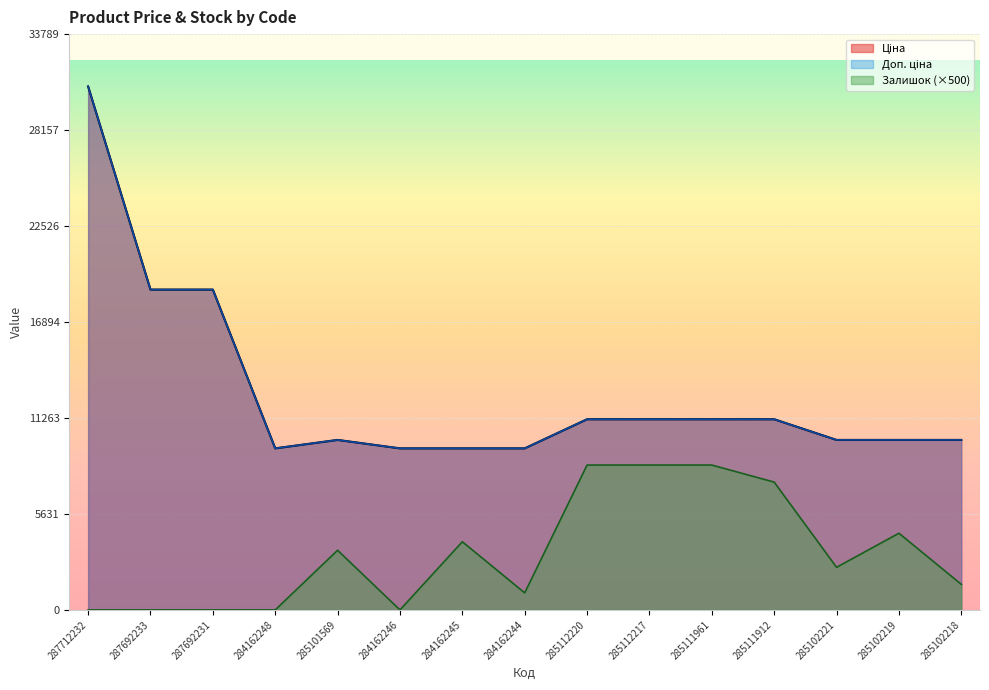

True or false: Залишок and Доп. ціна intersect in this chart.

False